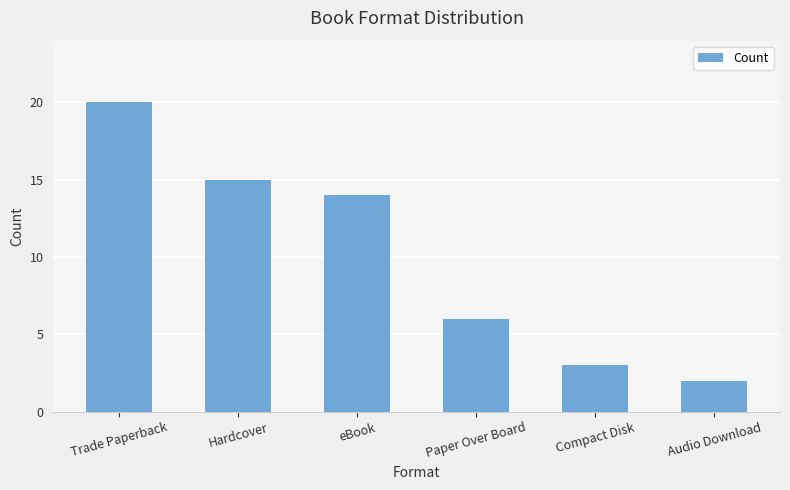

How many categories are shown in the chart?

6